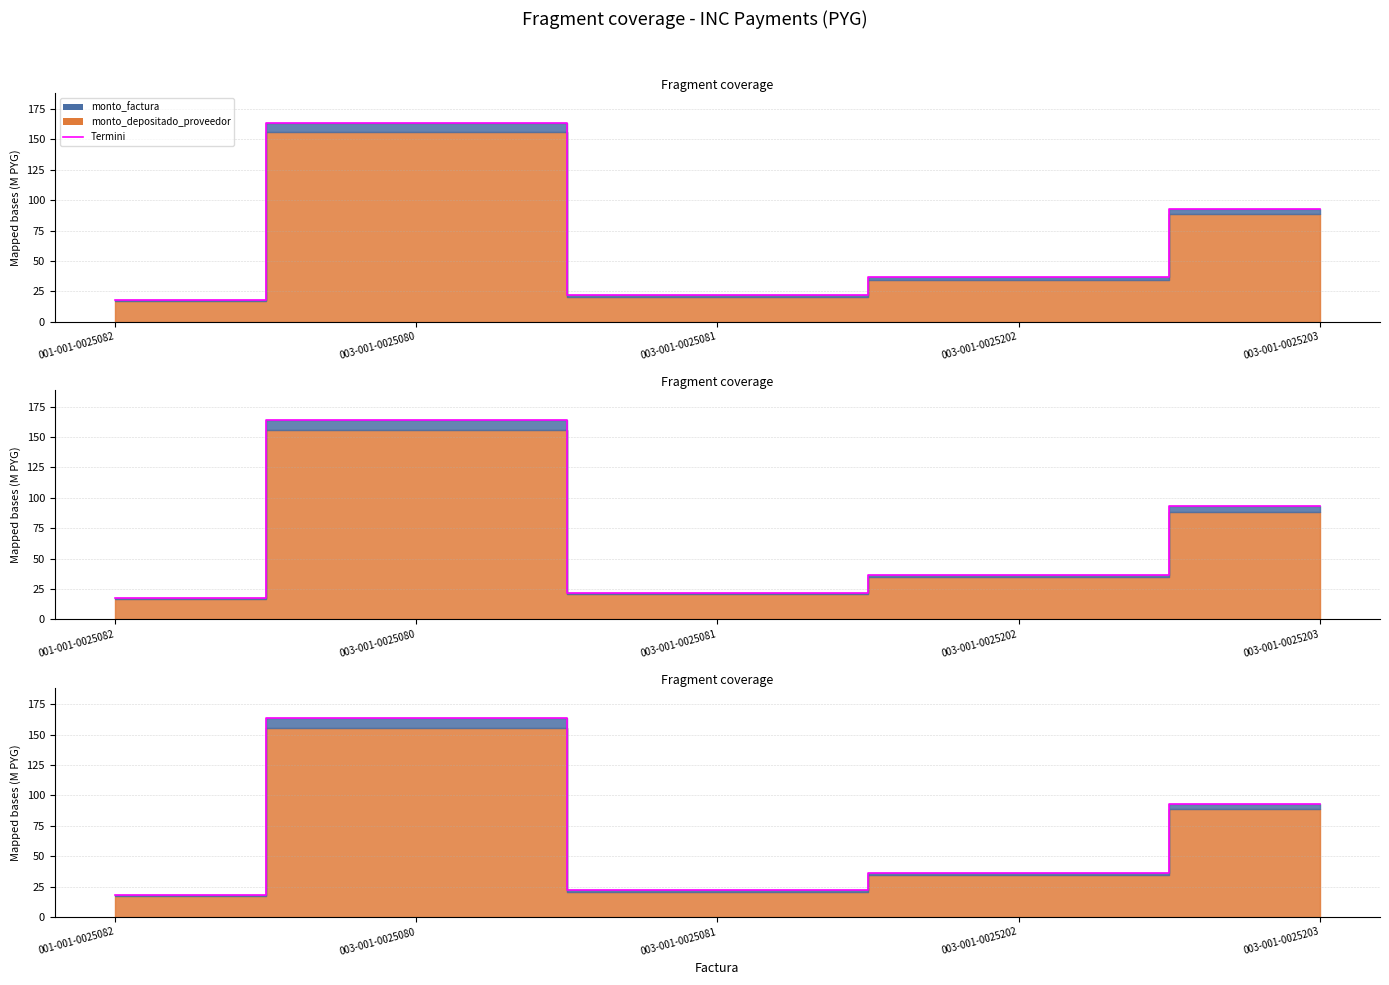

How many interior local peaks (higher than both neighbors) does the data have?

1